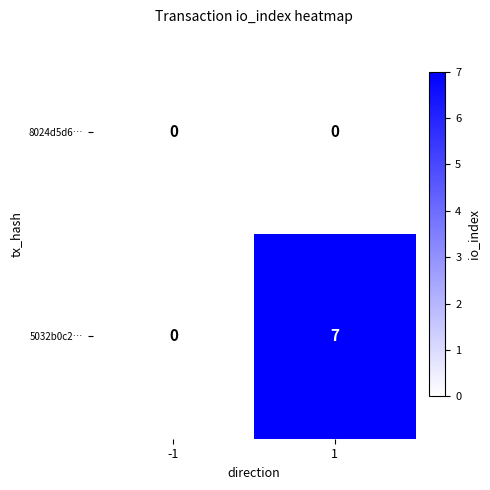

What is the average value of the 5032b0c2… series?

4